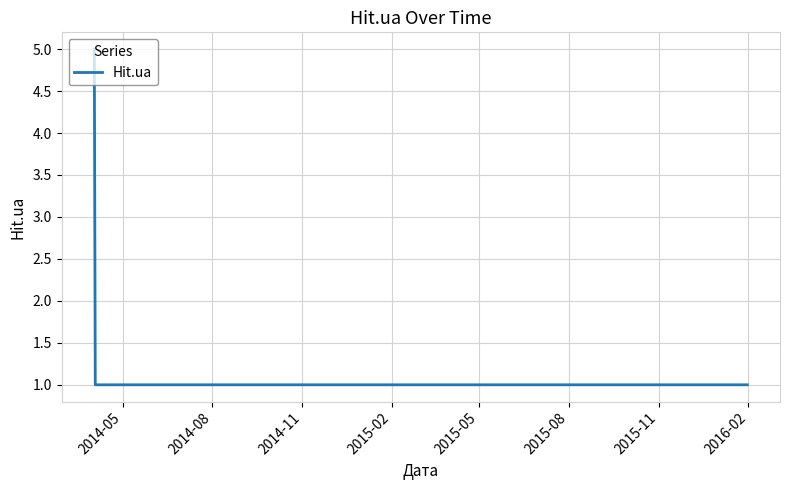

How many lines are shown in the chart?

1